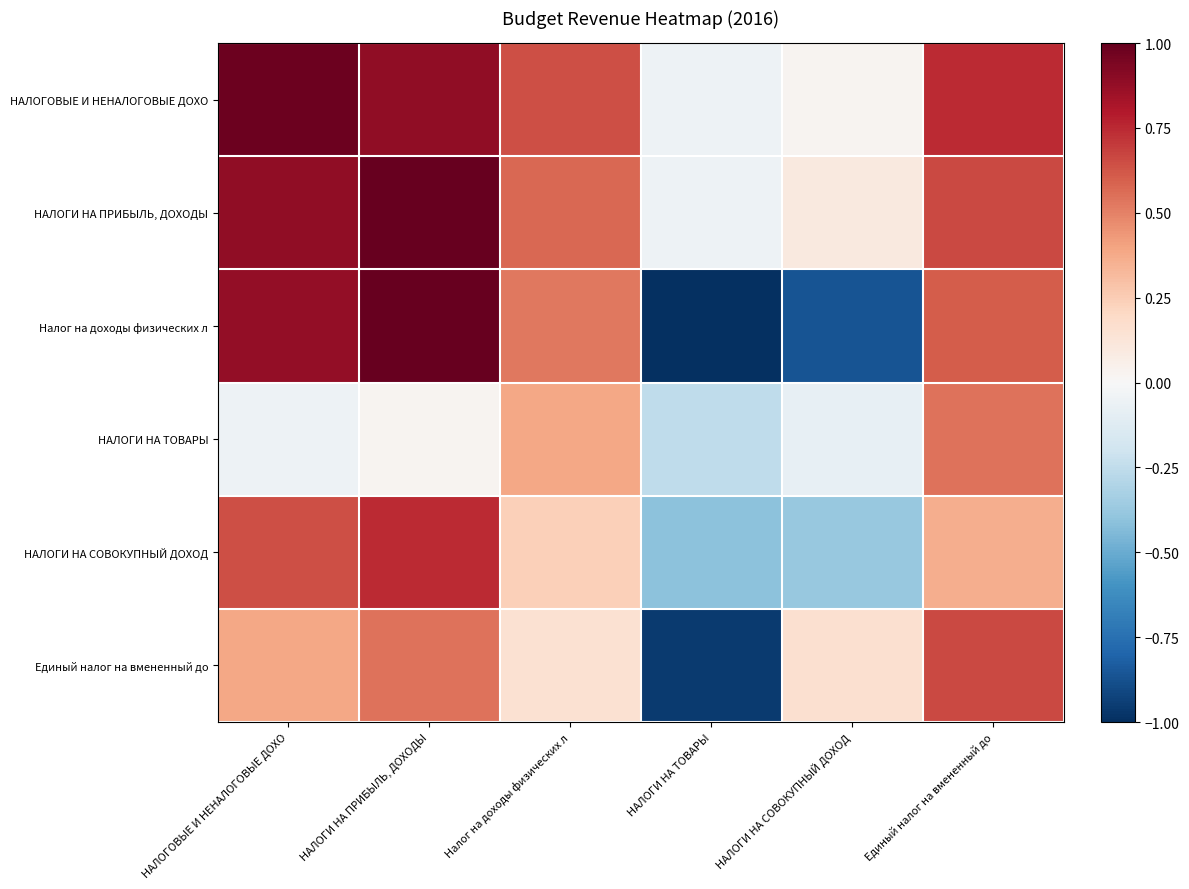

Which series has the widest spread of values?

Налог на доходы физических л